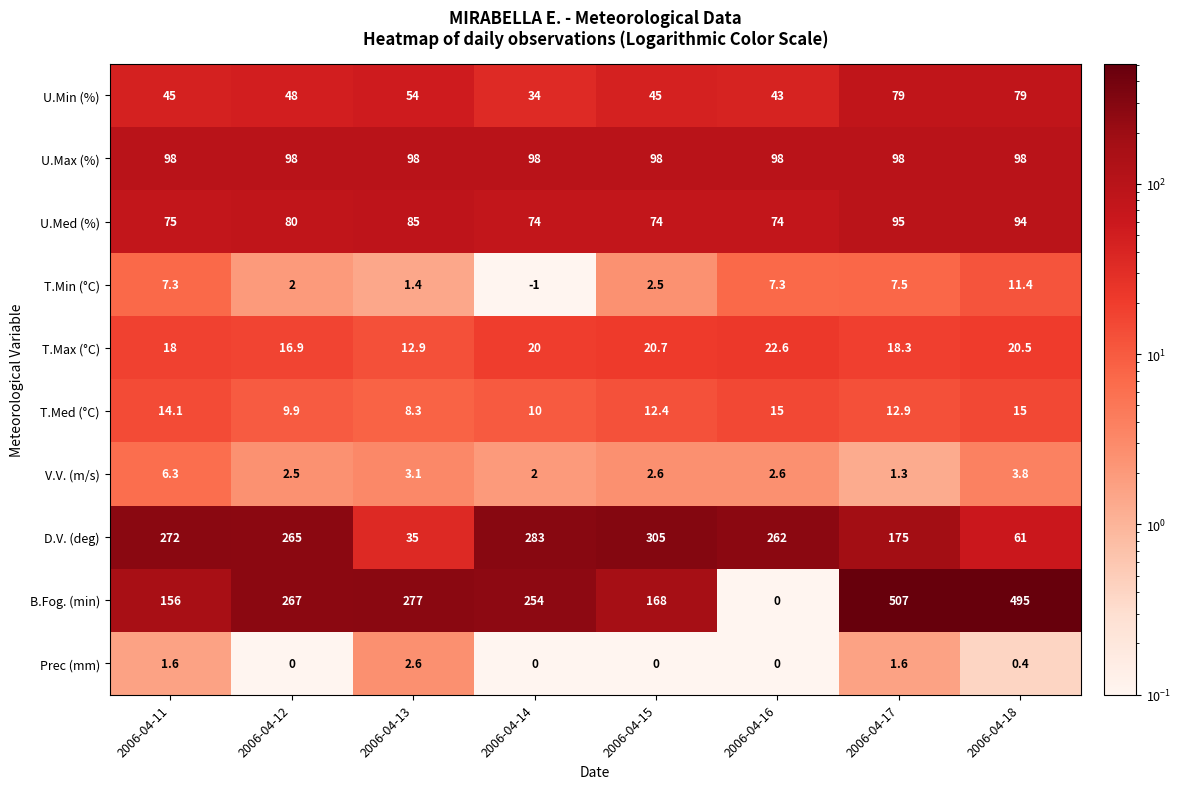

Count the number of categories in the chart.

8